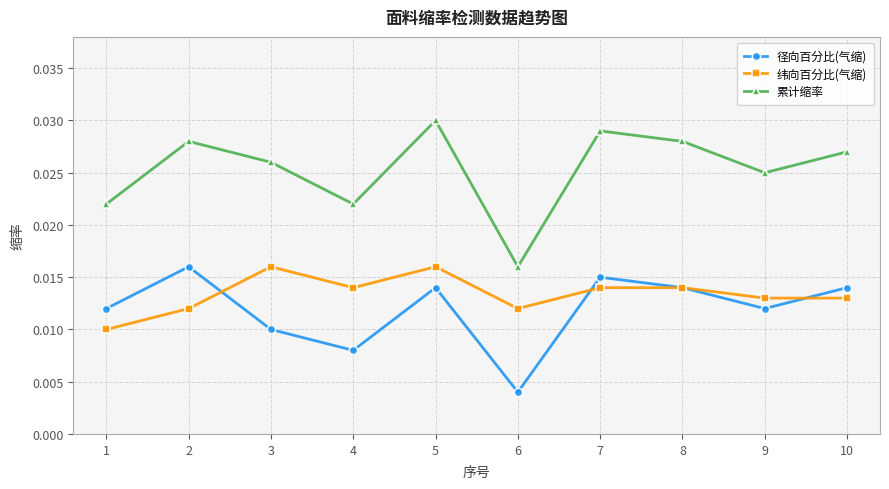

At 2, list the series in order from largest to smallest.

累计缩率, 径向百分比(气缩), 纬向百分比(气缩)